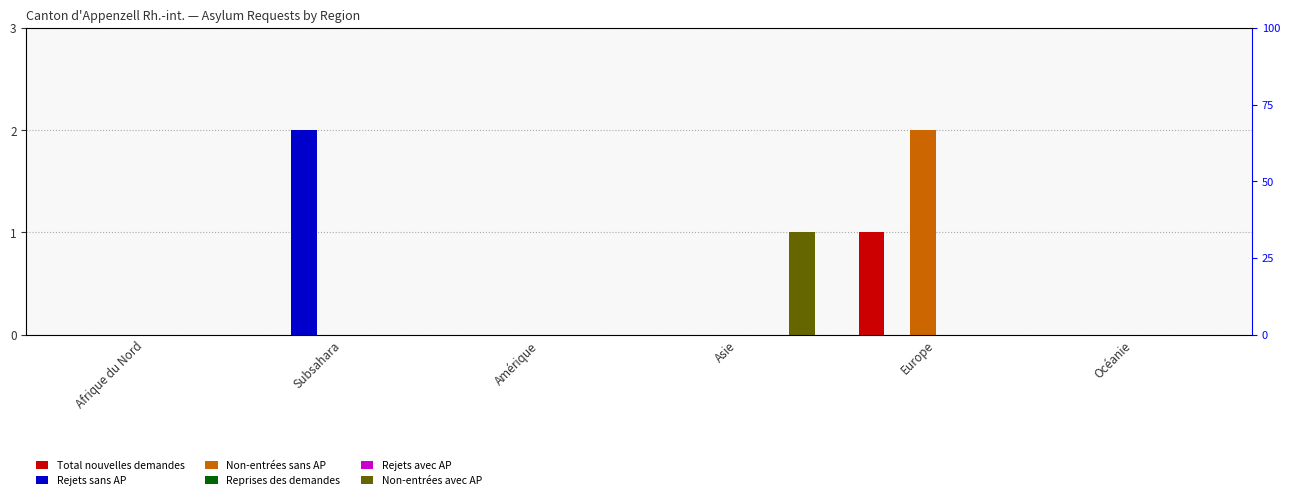

Rank the categories by Rejets sans AP value from lowest to highest.

Afrique du Nord, Amérique, Asie, Europe, Océanie, Subsahara